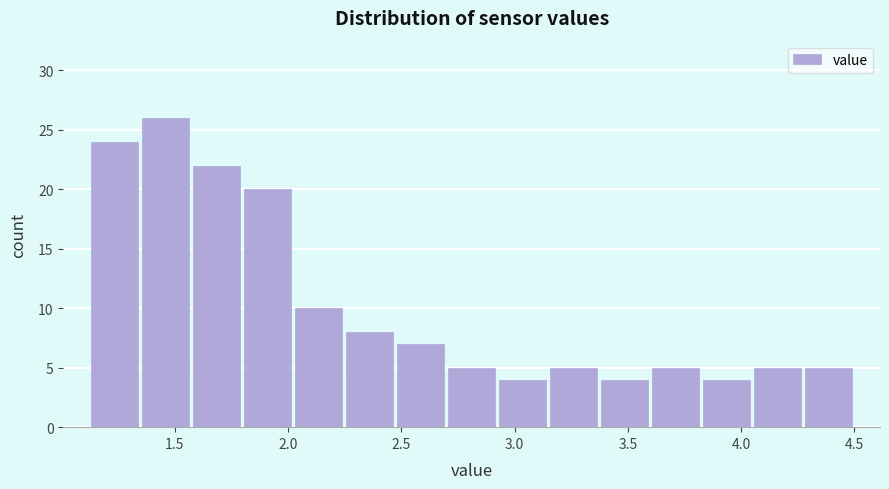

What is the height of the bar covering 2.90 to 3.15 on the x-axis? Neither the bar edges nor the heights are printed on the chart, so give them approximately, as read against the axes.

4